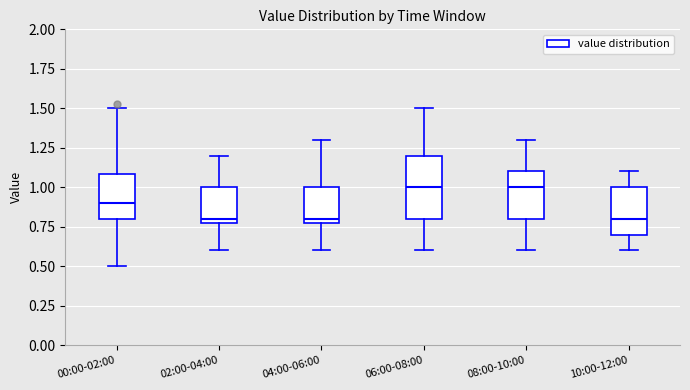

Reading left to right, read every box against the y-axis: the position of its median line, the range the box covers, and the ends of its whiskers. The values are not printed on the chart, so give them approximately, as read against the axis.

00:00-02:00: median 0.9, box 0.8 to 1.1, whiskers 0.5 to 1.5
02:00-04:00: median 0.8 (just above the box's lower edge), box 0.8 to 1.0, whiskers 0.6 to 1.2
04:00-06:00: median 0.8 (just above the box's lower edge), box 0.8 to 1.0, whiskers 0.6 to 1.3
06:00-08:00: median 1.0, box 0.8 to 1.2, whiskers 0.6 to 1.5
08:00-10:00: median 1.0, box 0.8 to 1.1, whiskers 0.6 to 1.3
10:00-12:00: median 0.8, box 0.7 to 1.0, whiskers 0.6 to 1.1